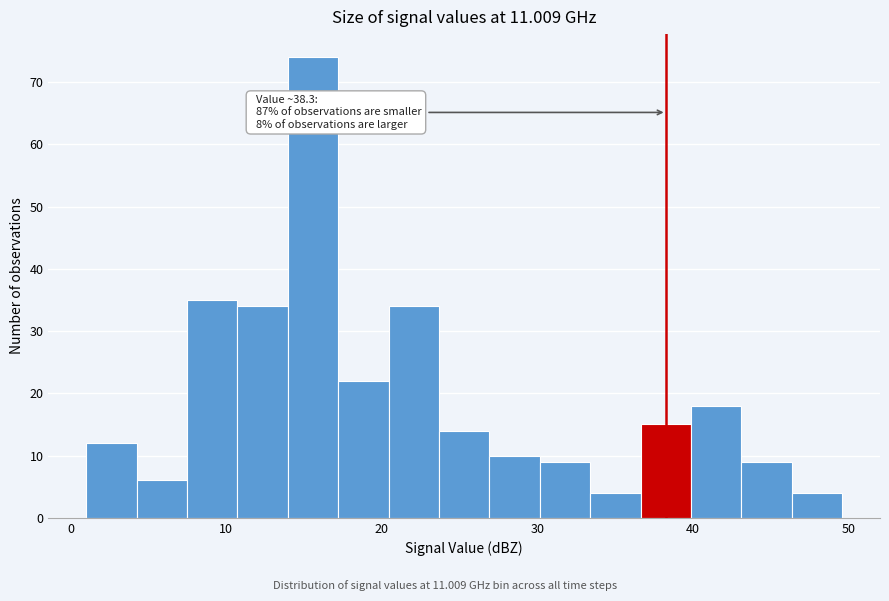

Around what value on the x-axis is the tallest bar? Give the approximate position of its centre, as read against the axis.

16